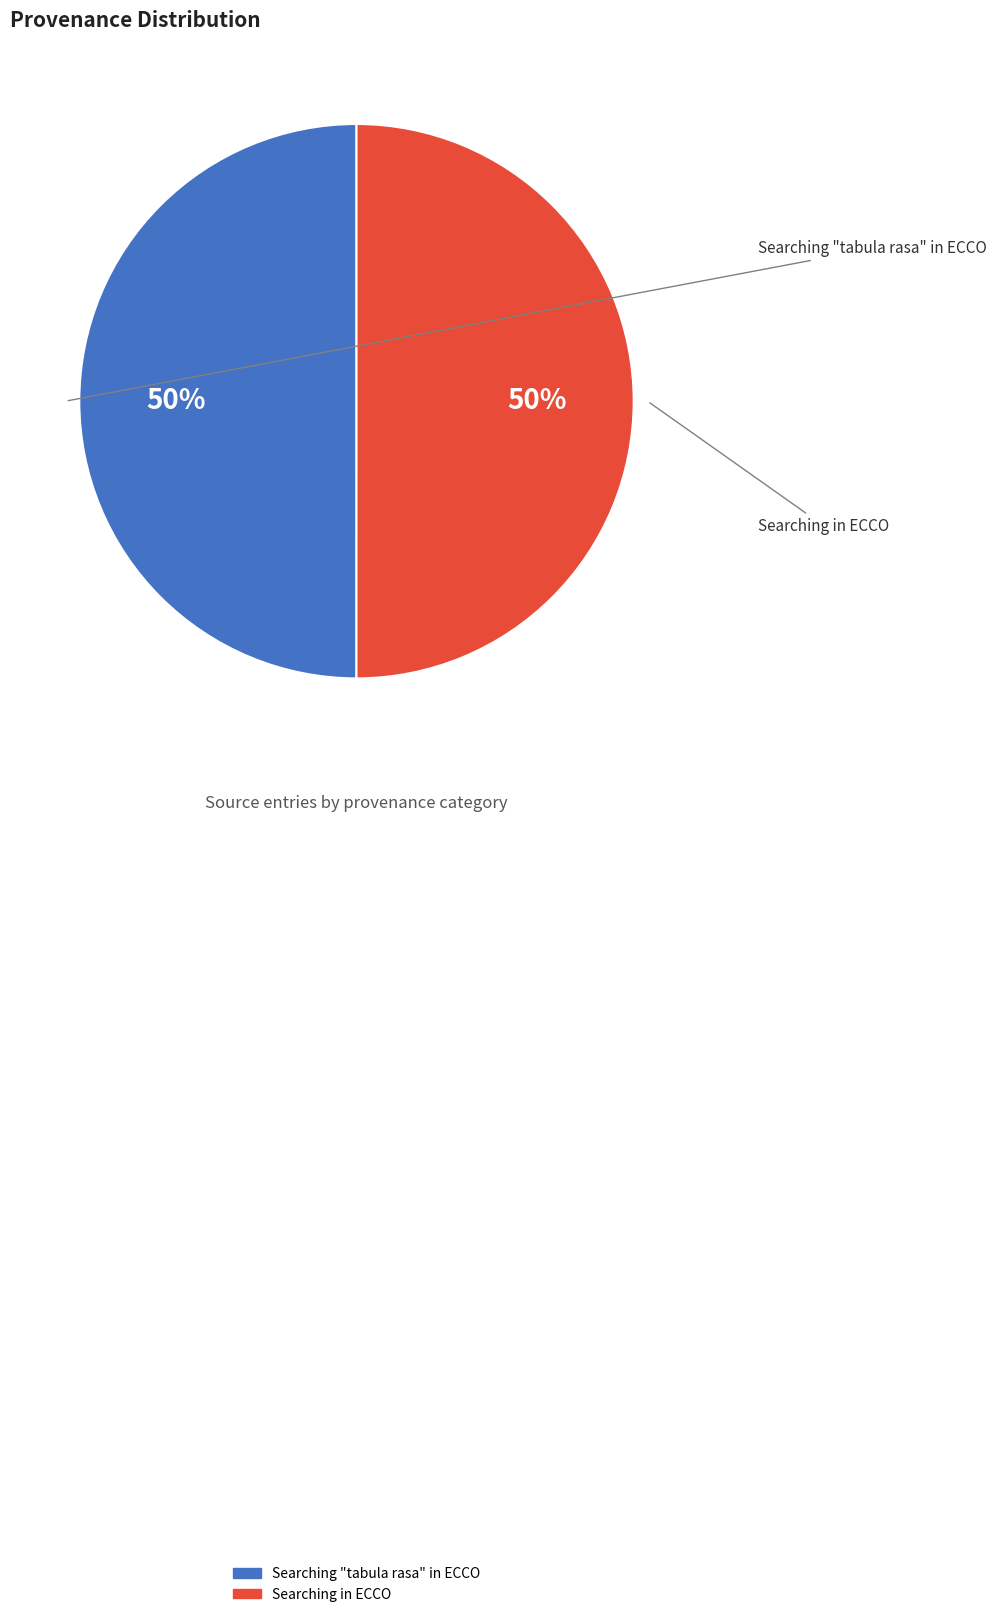

To the nearest percent, what portion does Searching "tabula rasa" in ECCO represent?

50%